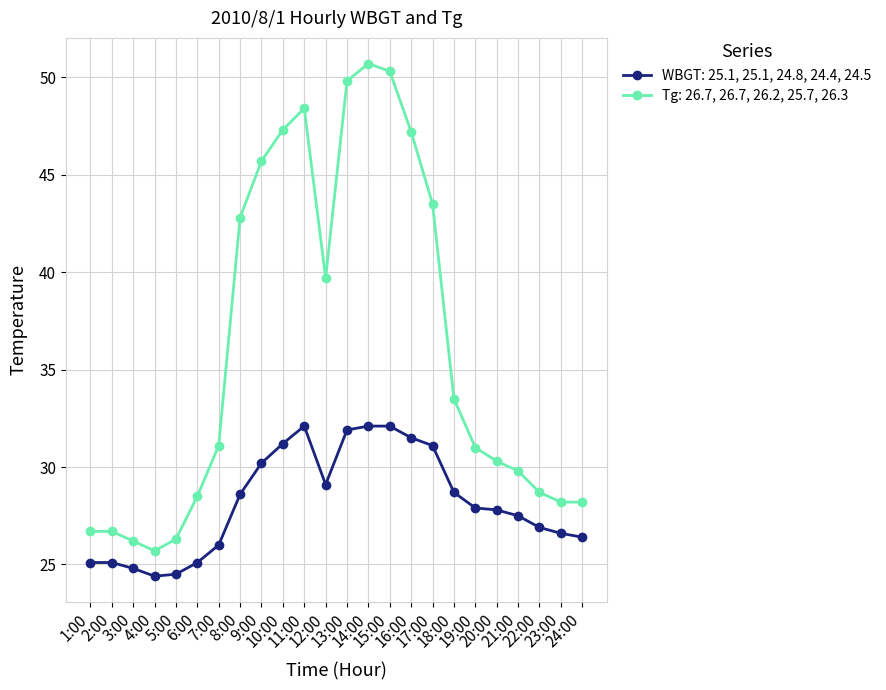

True or false: WBGT: 25.1, 25.1, 24.8, 24.4, 24.5 and Tg: 26.7, 26.7, 26.2, 25.7, 26.3 cross at least once.

False